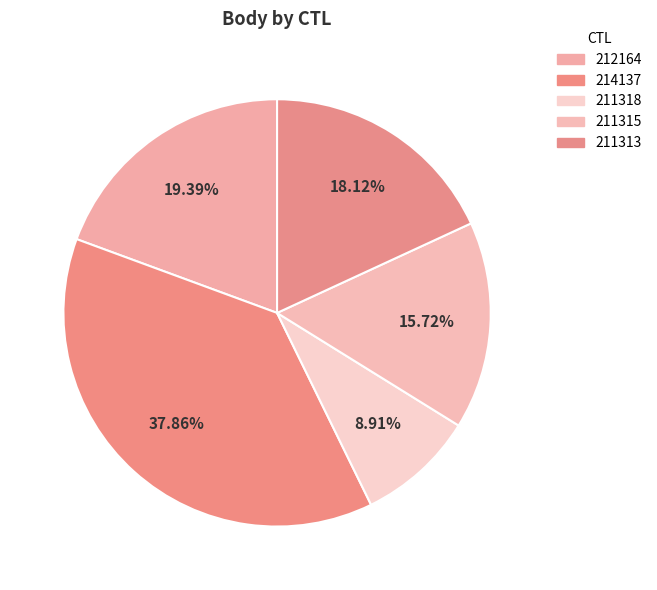

To the nearest percent, what is the combined percentage of 211318 and 212164?

28%